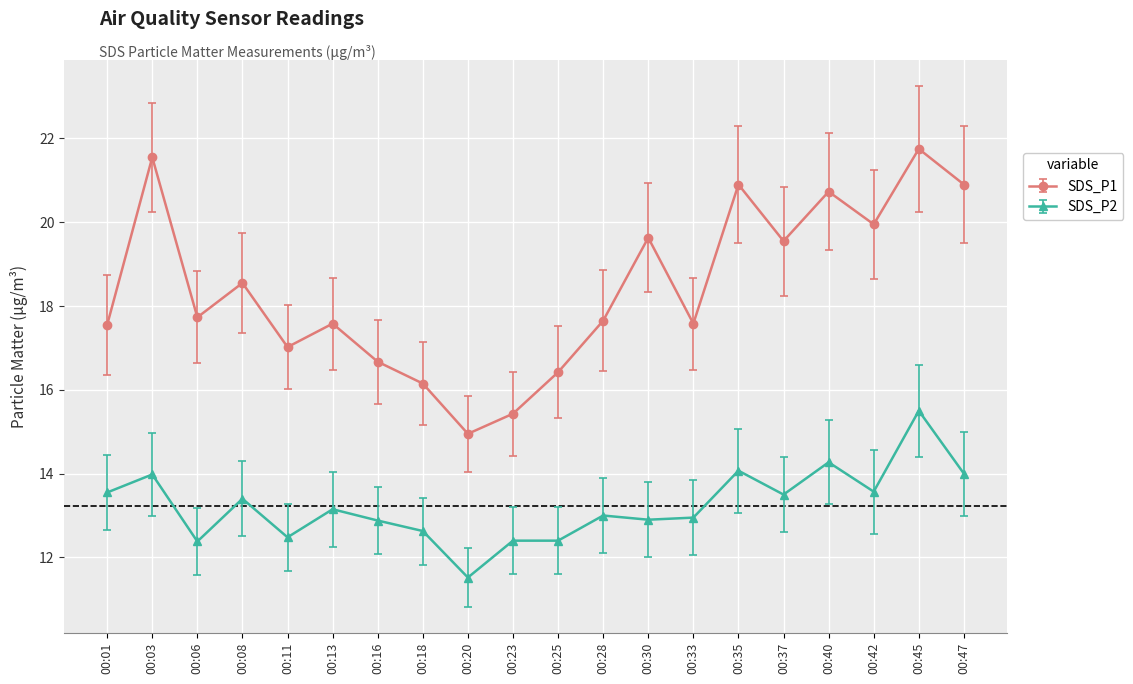

What is the value of the SDS_P1 point at the 4th from the left?

18.6